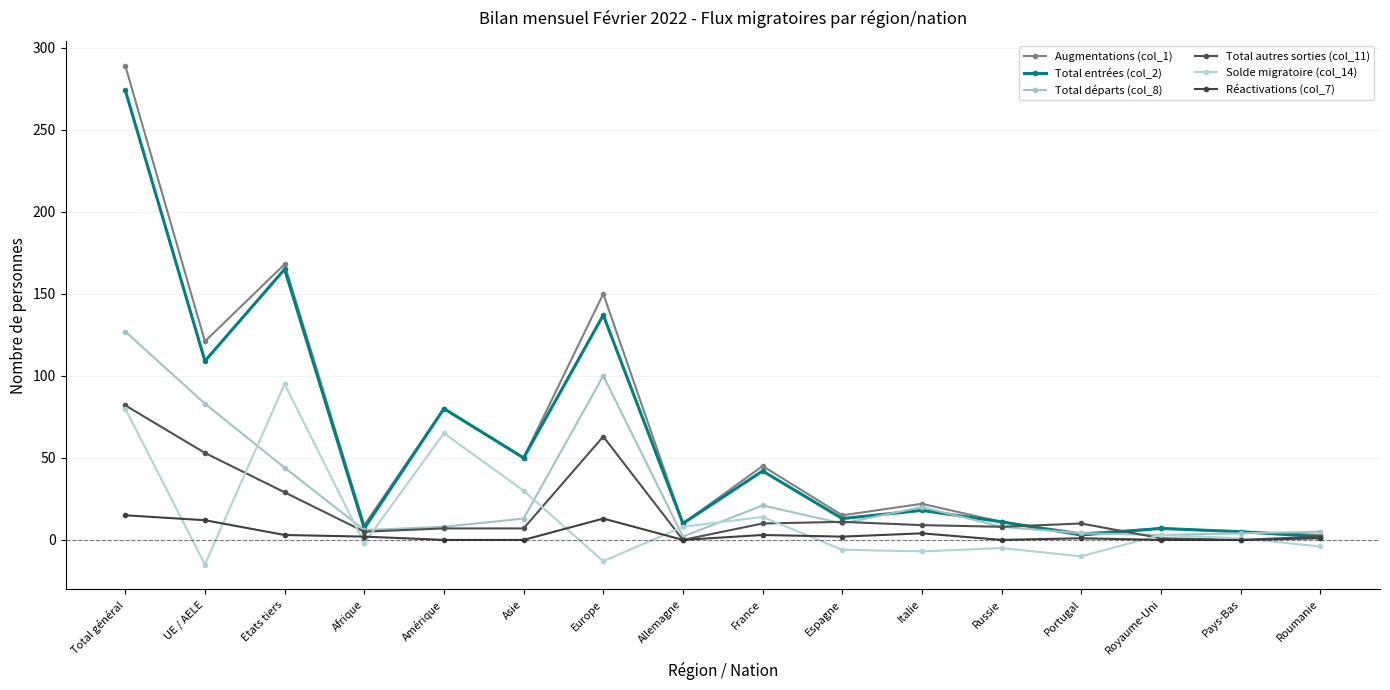

Is this an area chart (filled region under the line)?

No